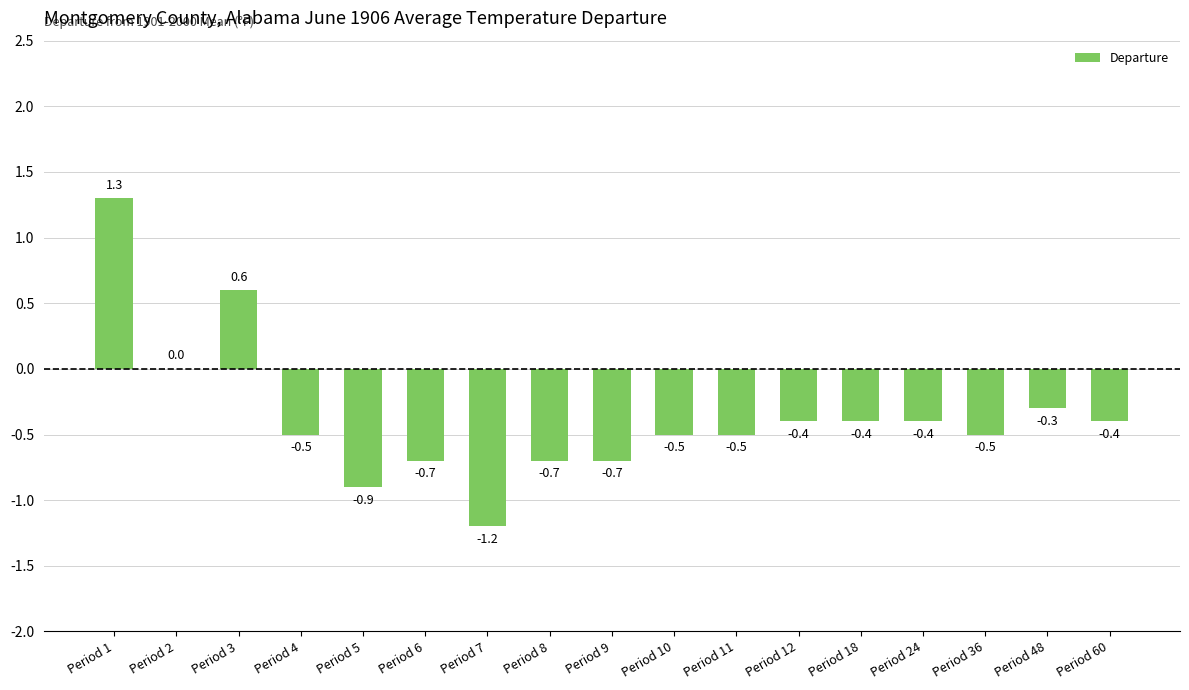

Count the values in the range 0 to 1.

2